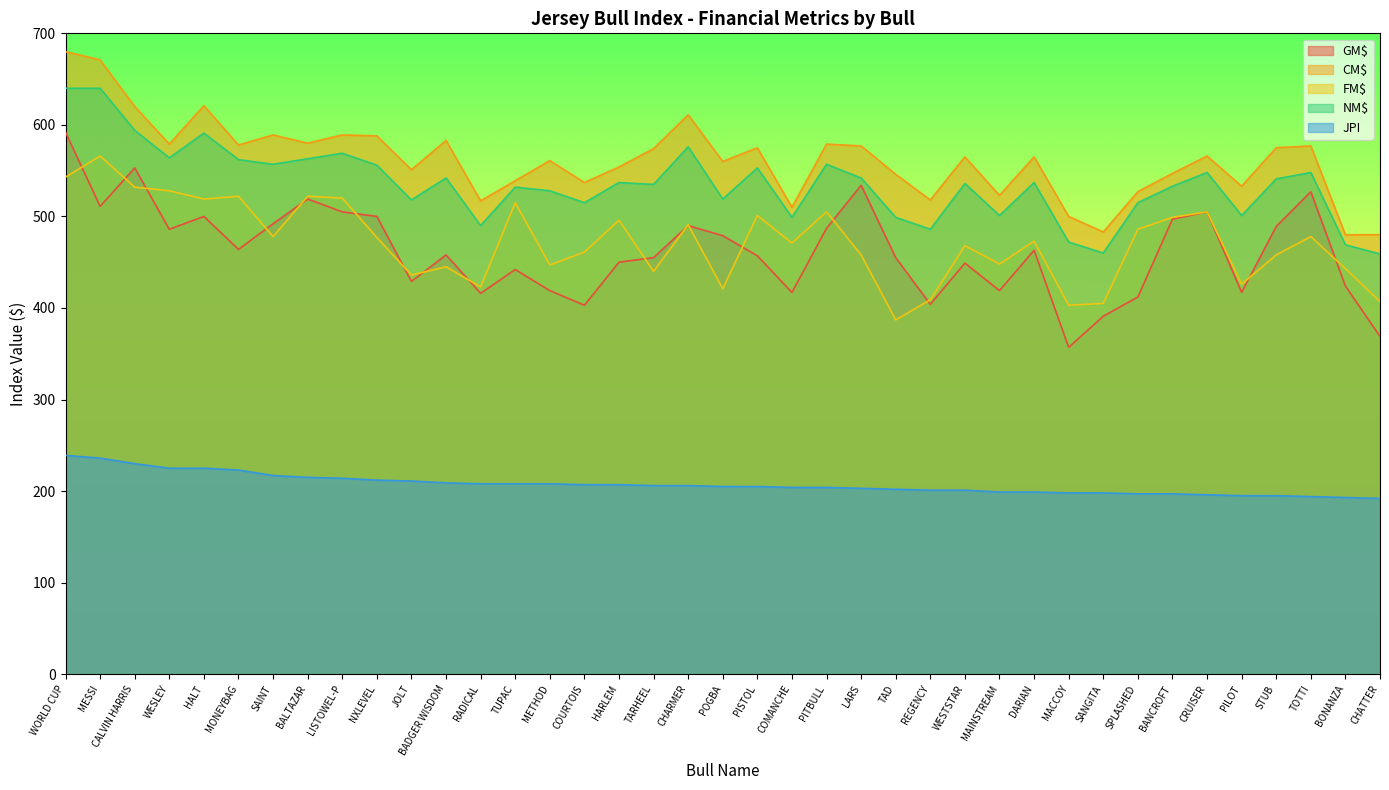

Reading left to right, list all the values displayed in this chart.

GM$: 592	511	553	486	500	464	492	519	505	500	429	458	416	442	419	403	450	455	490	479	457	417	487	534	455	404	449	419	463	357	391	412	497	505	417	489	527	424	369
CM$: 680	671	620	579	621	578	589	580	589	588	551	583	517	539	561	537	554	574	611	560	575	510	579	577	546	518	565	523	565	500	483	527	547	566	533	575	577	480	480
FM$: 543	566	532	528	519	522	478	522	520	477	436	445	423	515	447	461	496	440	491	421	501	471	505	458	387	409	468	448	473	403	405	486	499	505	426	458	478	443	407
NM$: 640	640	594	564	591	562	557	563	569	556	518	542	490	532	528	515	537	535	576	519	553	499	557	542	499	486	536	501	537	472	460	515	533	548	501	541	548	469	459
JPI: 239	236	230	225	225	223	217	215	214	212	211	209	208	208	208	207	207	206	206	205	205	204	204	203	202	201	201	199	199	198	198	197	197	196	195	195	194	193	192